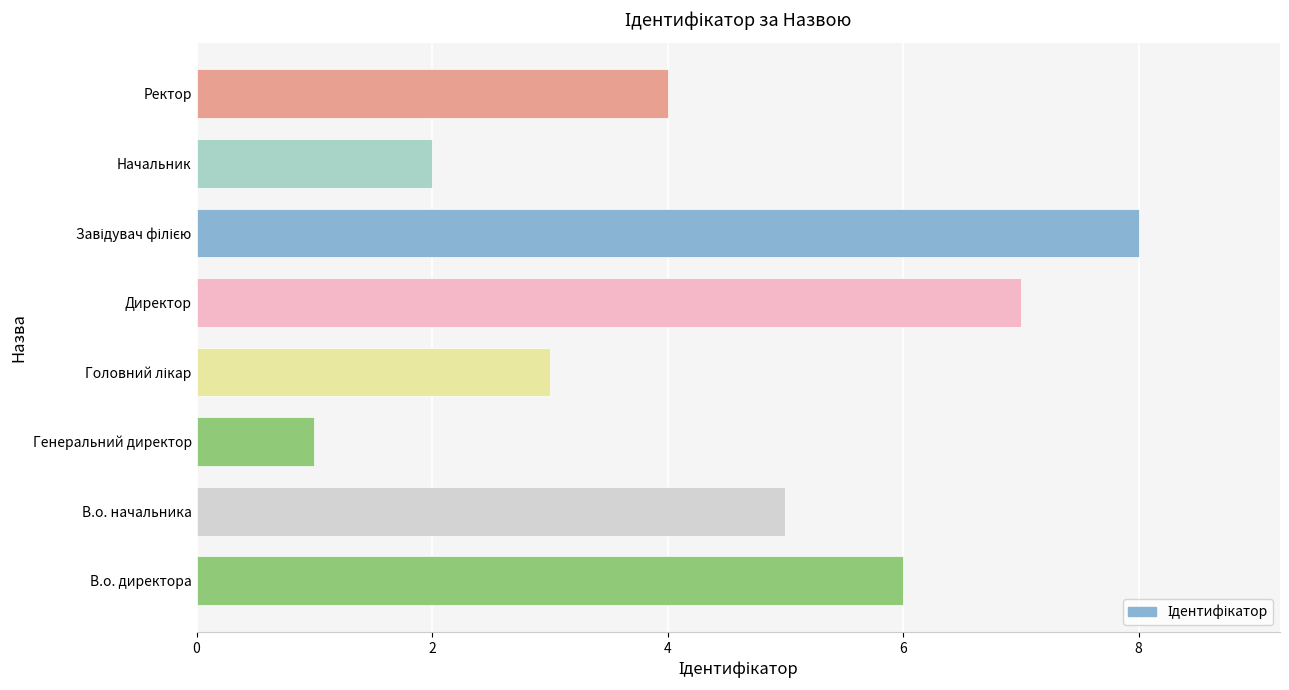

How many values are below 5?

4